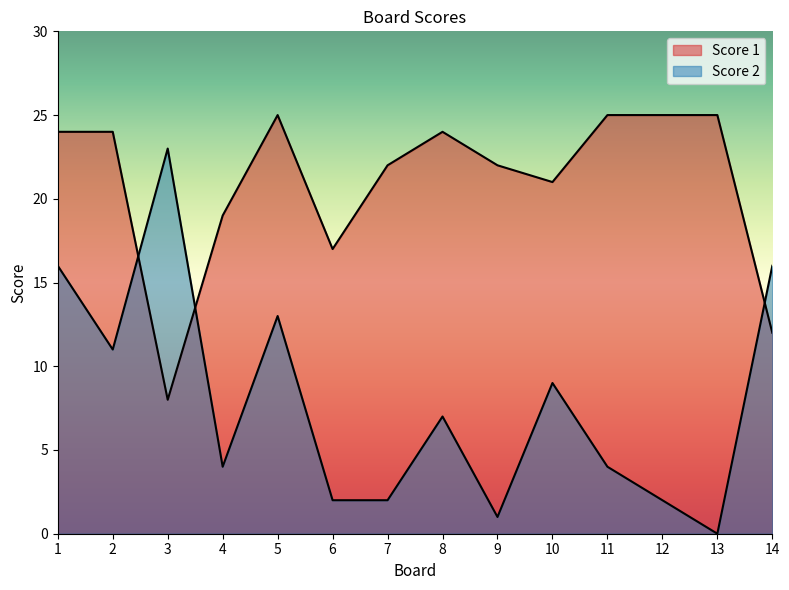

At which label is Score 1 closest to 16?

6